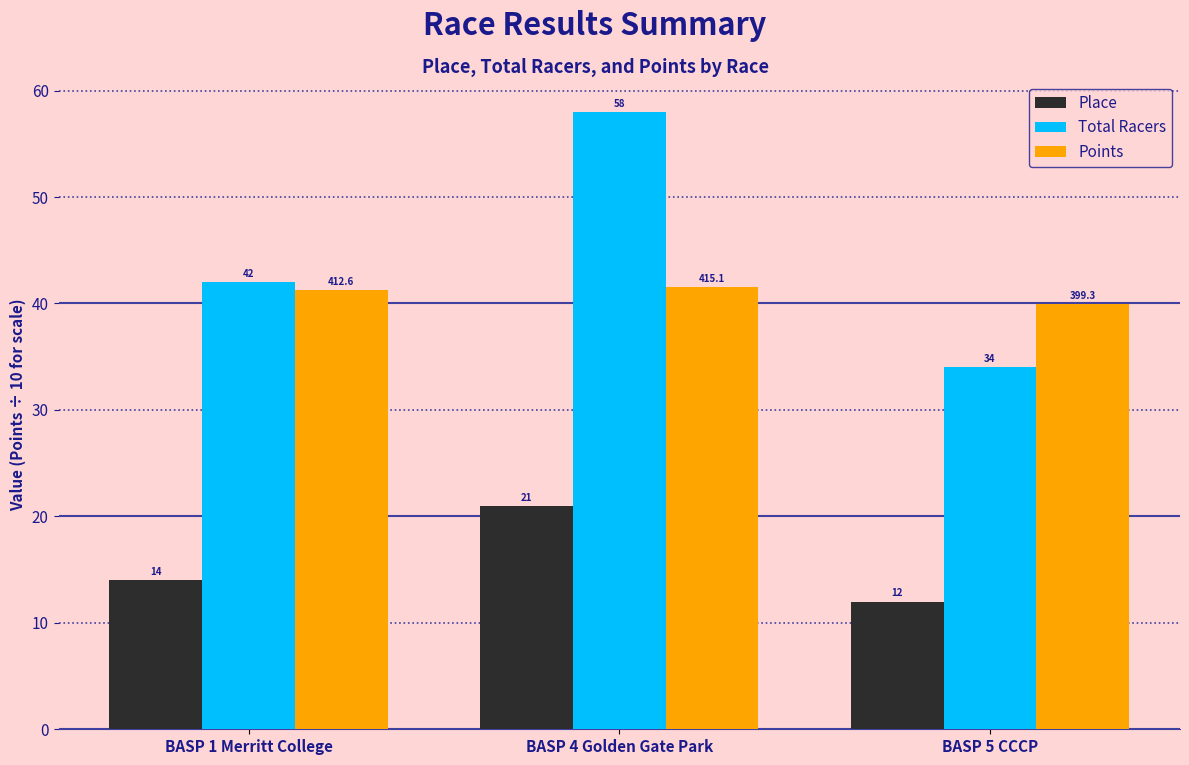

How many Total Racers values are between 34 and 58?

3